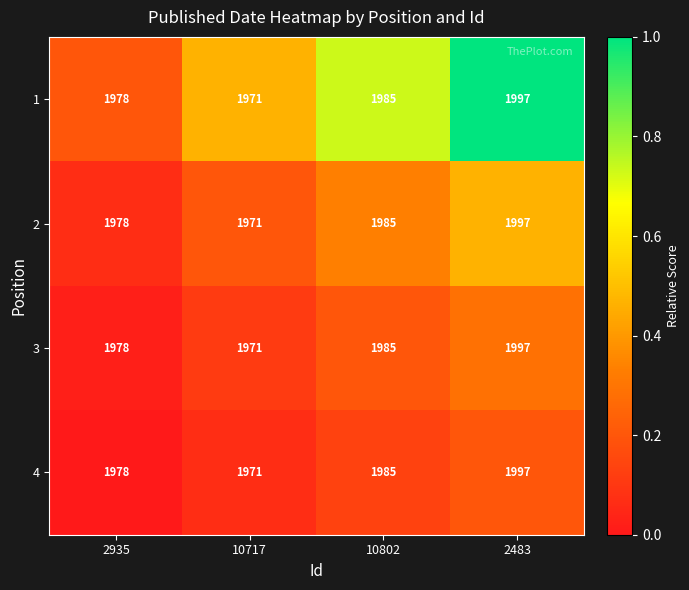

How many data points does each series have?

4